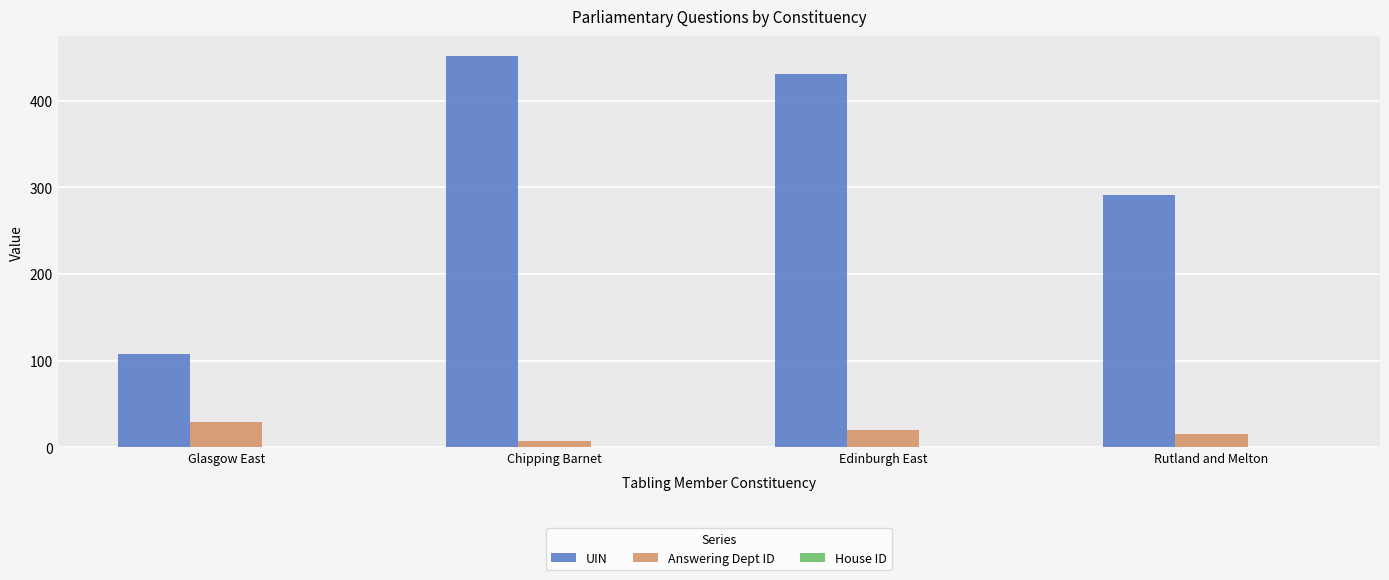

Between Edinburgh East and Rutland and Melton, which series saw the biggest shift?

UIN